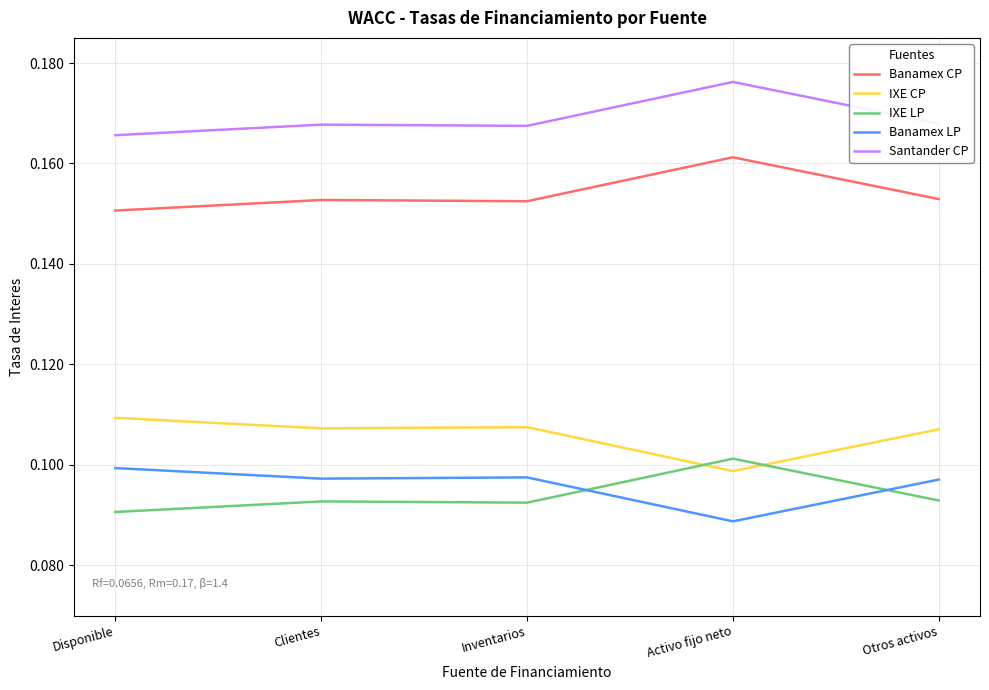

What position from the left is Inventarios?

3